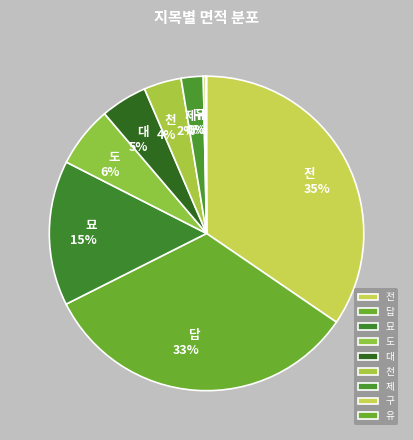

To the nearest percent, what is the difference between the 대 and 도 slice percentages?

1%